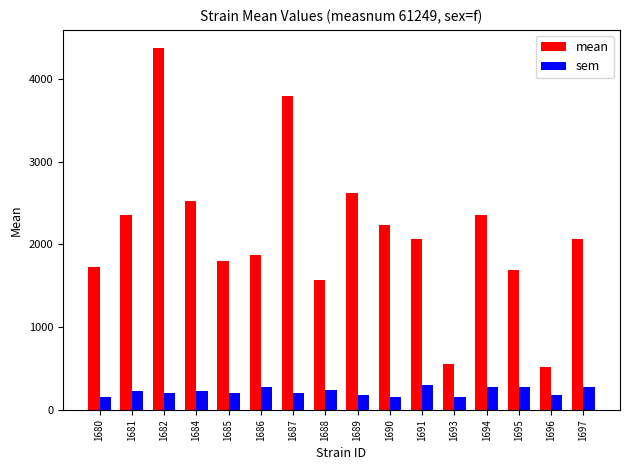

Which series changed the most between 1680 and 1694?

mean